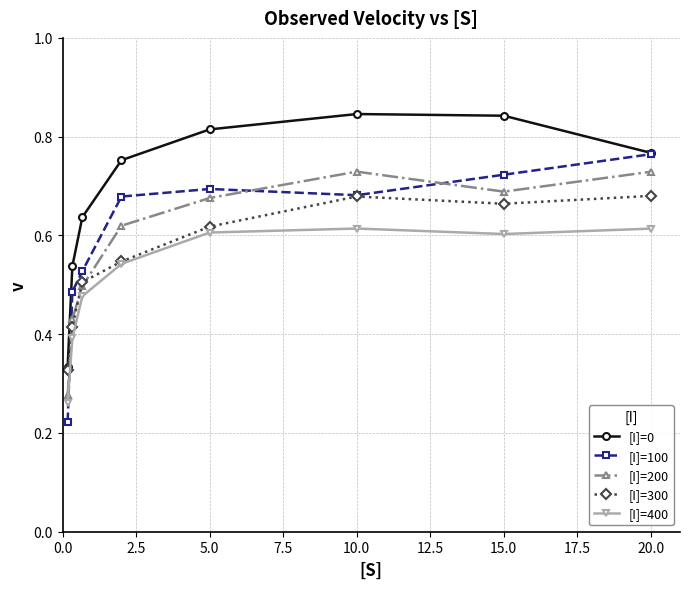

Count the [I]=200 values in the range 0 to 1.

8